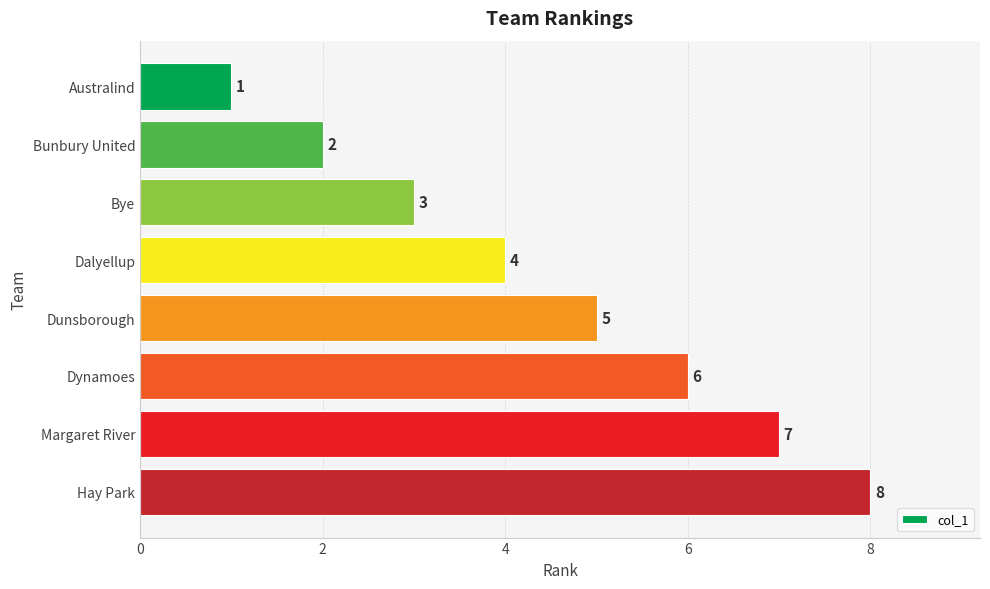

Between Dalyellup and Bunbury United, which is larger?

Dalyellup